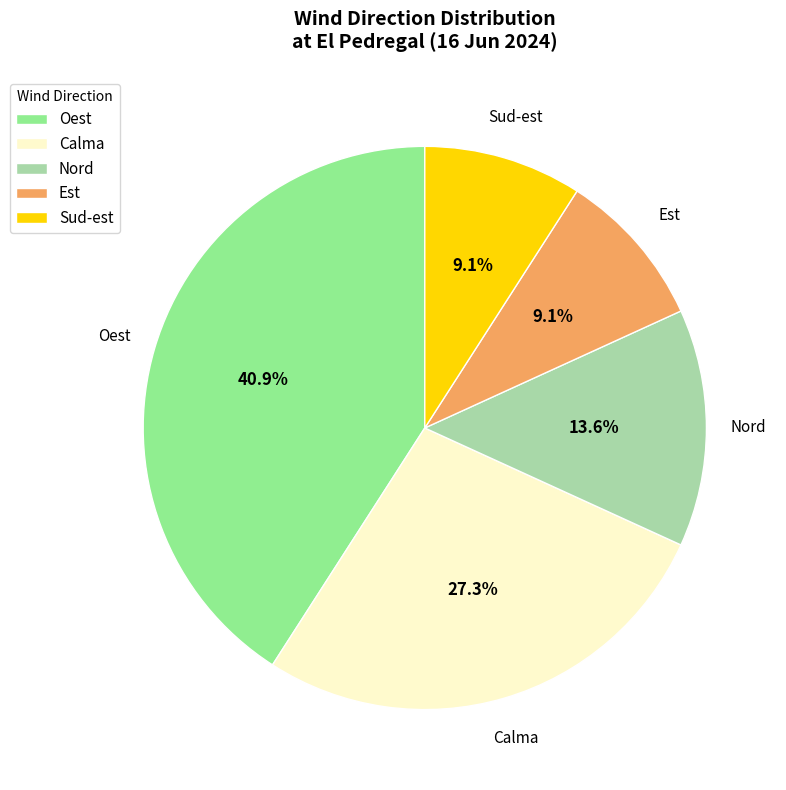

Is Sud-est the majority of the pie?

No